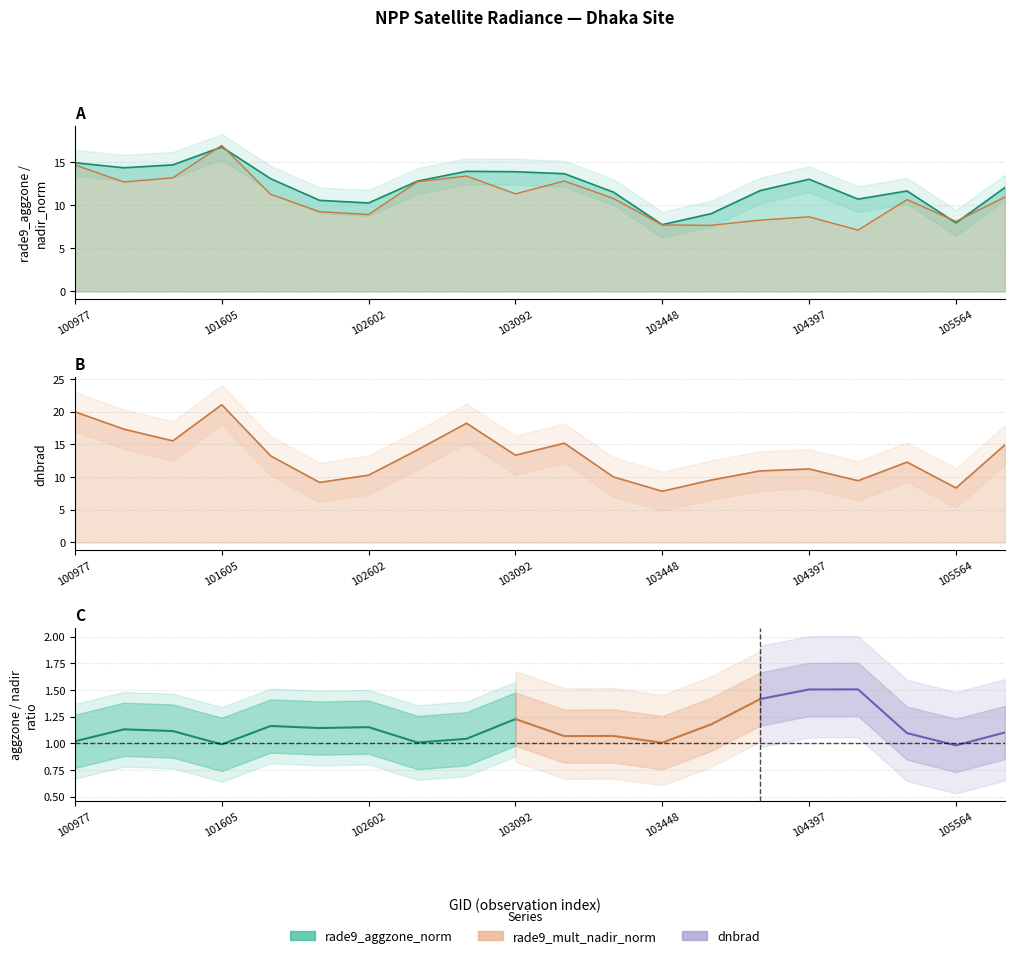

Rank the series by their average value, from lowest to highest.

rade9_mult_nadir_norm, rade9_aggzone_norm, dnbrad